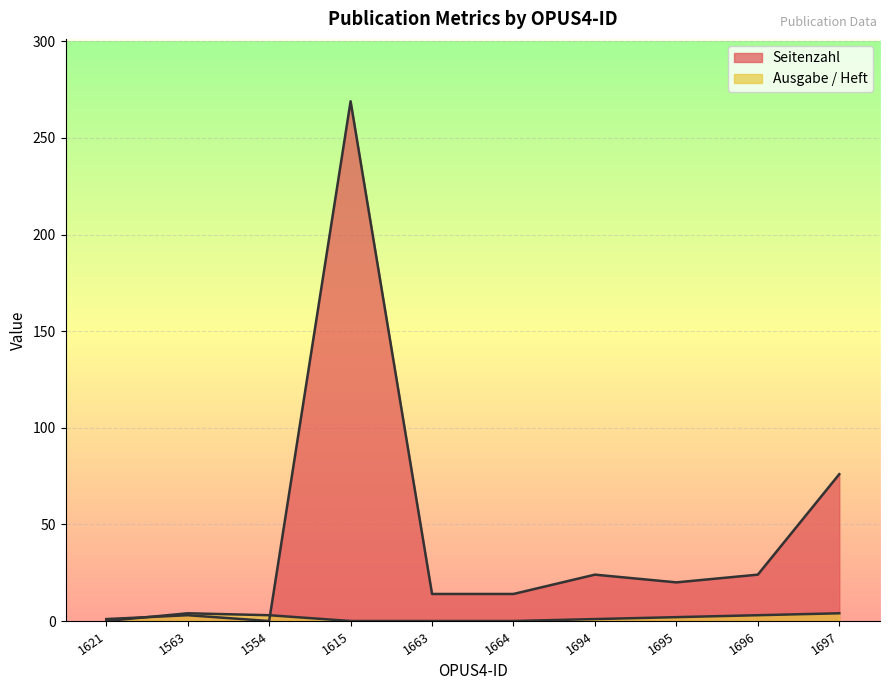

How many lines are shown in the chart?

2